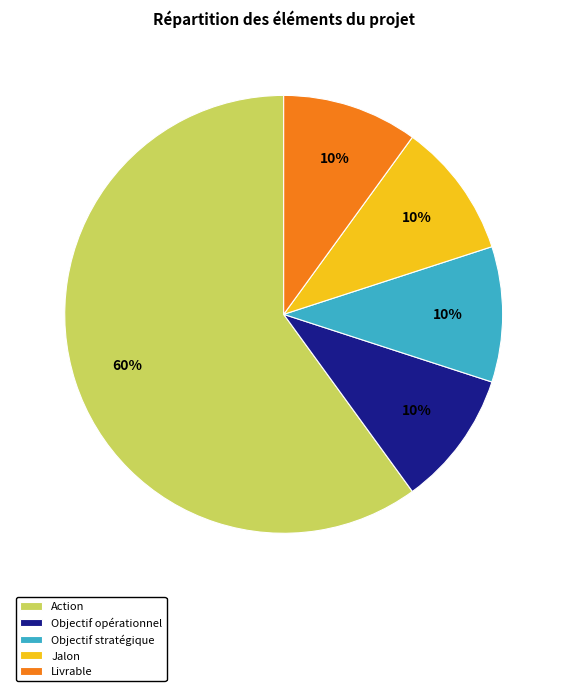

To the nearest percent, what portion does Objectif stratégique represent?

10%